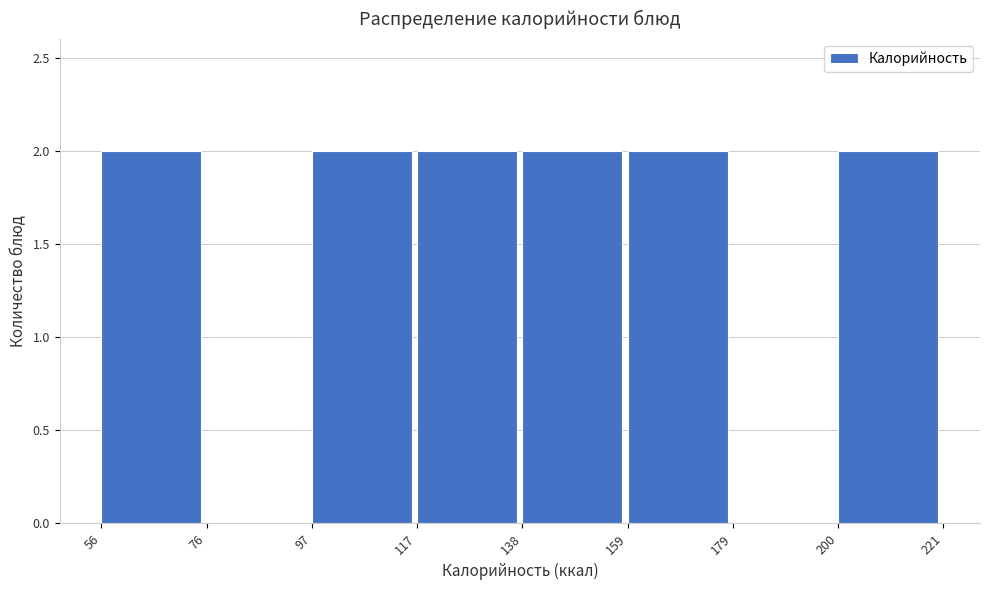

Reading left to right, transcribe this chart: for each bar, give the range it covers on the x-axis and its height. The values are not printed on the chart, so give them approximately, as read against the axis.

56 to 76: 2
76 to 97: 0
97 to 117: 2
117 to 138: 2
138 to 159: 2
159 to 179: 2
179 to 200: 0
200 to 221: 2